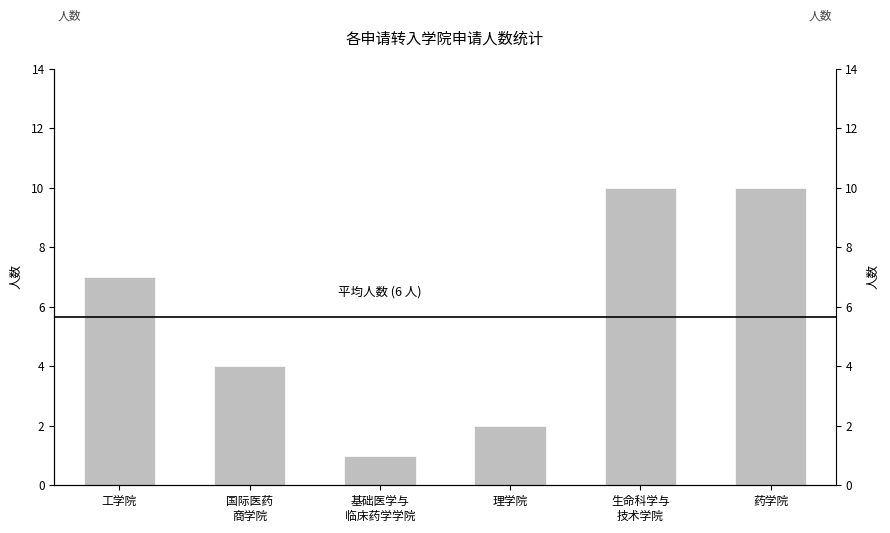

List the labels in order of value, smallest first.

基础医学与
临床药学学院, 理学院, 国际医药
商学院, 工学院, 生命科学与
技术学院, 药学院